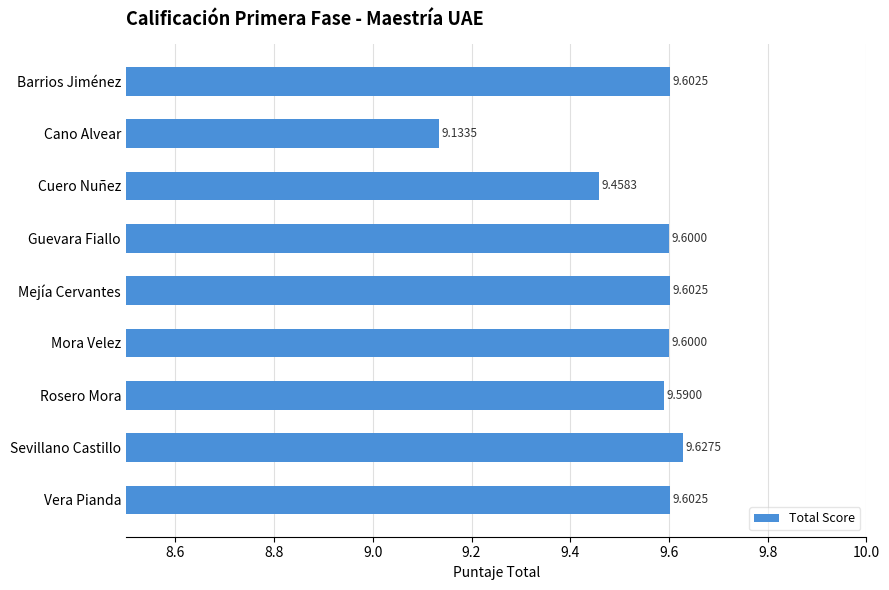

What is the label of the 9th bar from the top?

Vera Pianda